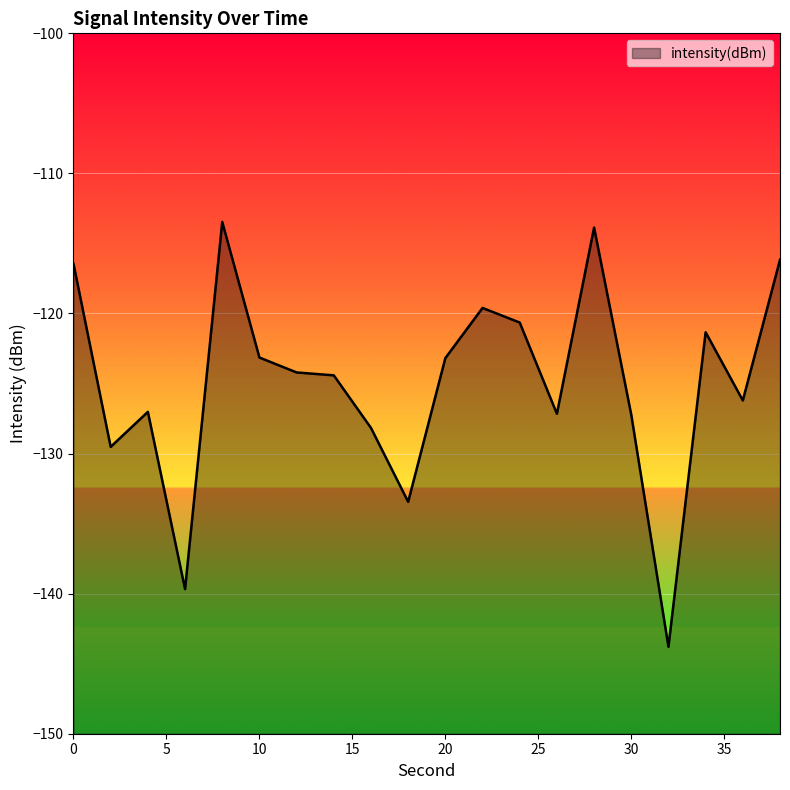

Does the chart display data point markers on the line(s)?

No